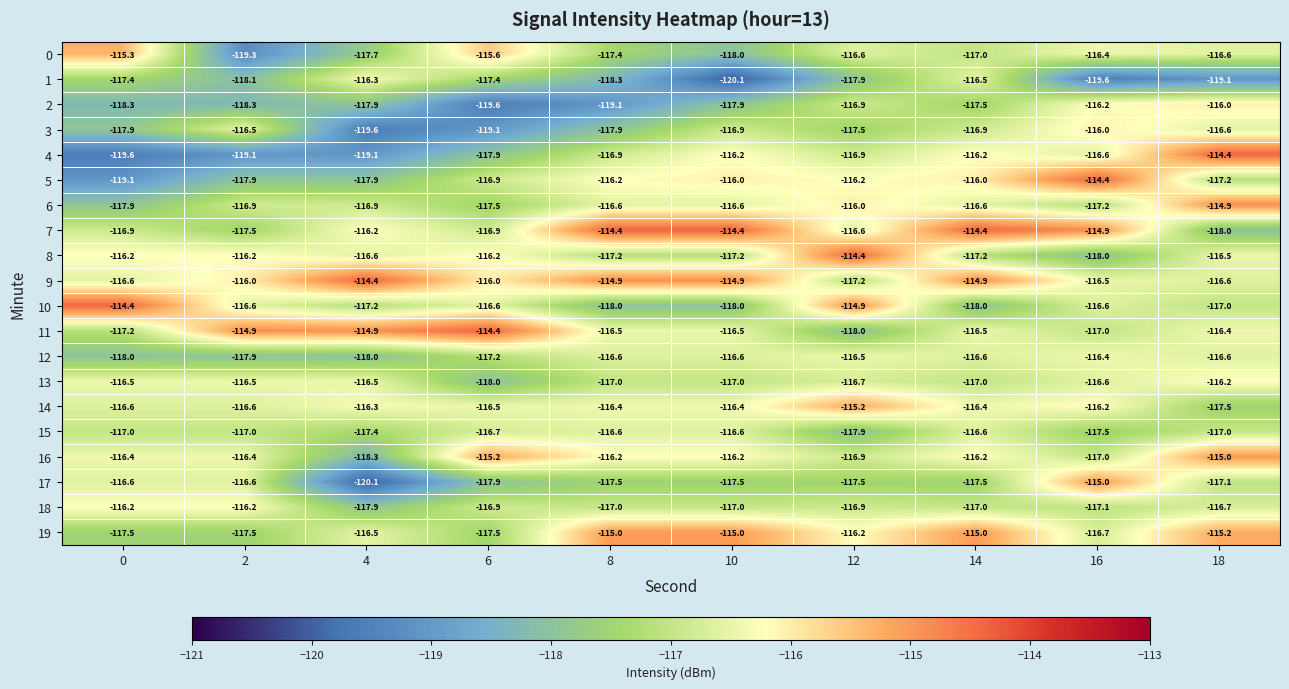

Is the value of 3 at 14 greater than the value of 13 at 2?

No